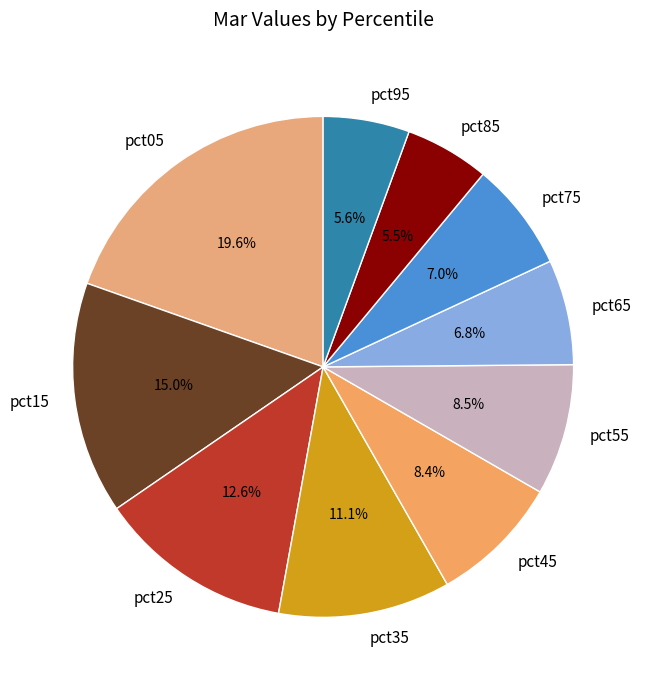

What percentage do pct05 and pct15 together represent?

34.6%